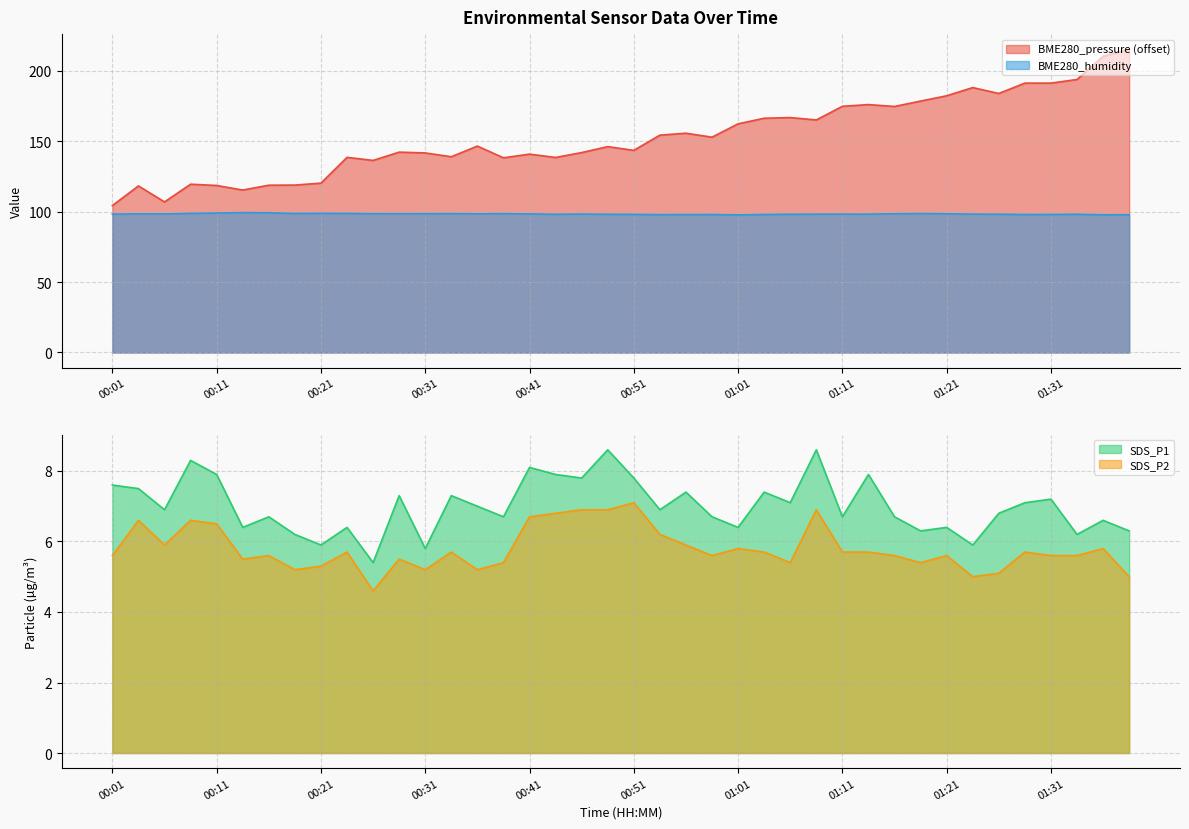

What is the difference between the highest and lowest values at 00:04?

111.7